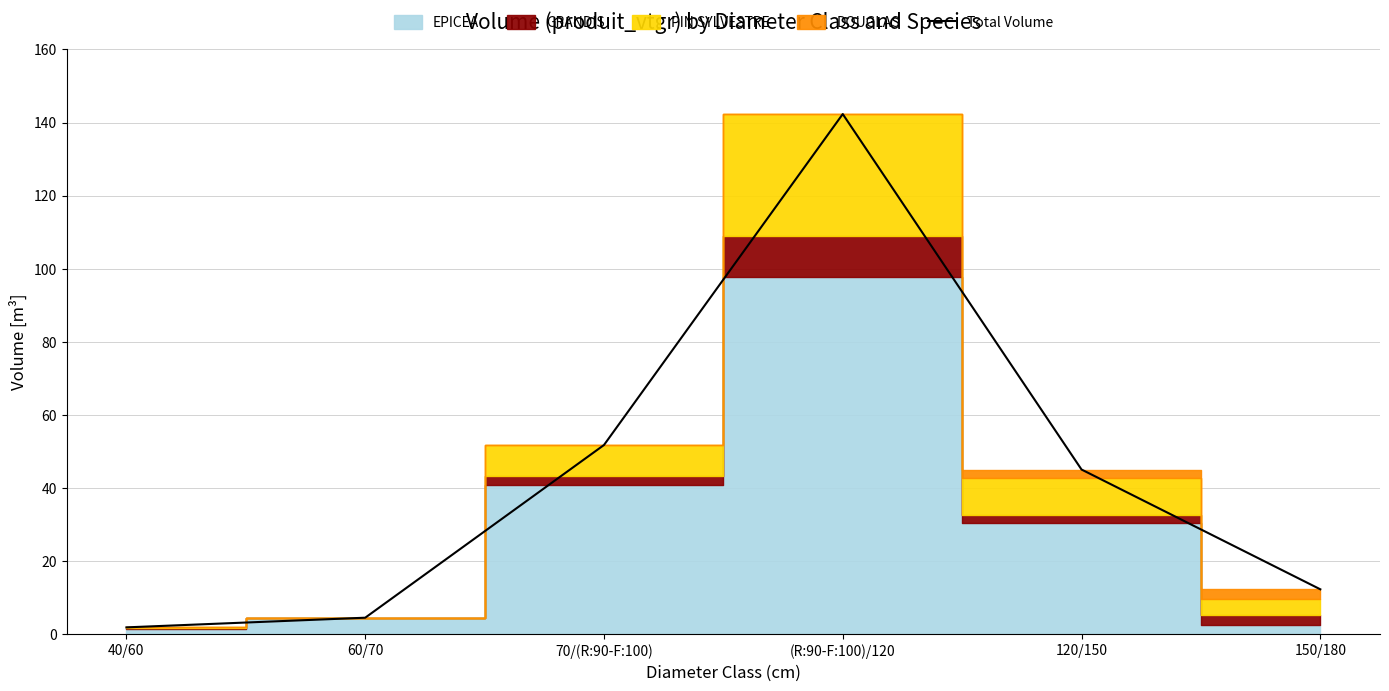

Reading left to right, transcribe all the data shown in this chart.

40/60=1.8	60/70=4.5	70/(R:90-F:100)=51.7	(R:90-F:100)/120=142.3	120/150=45.0	150/180=12.2